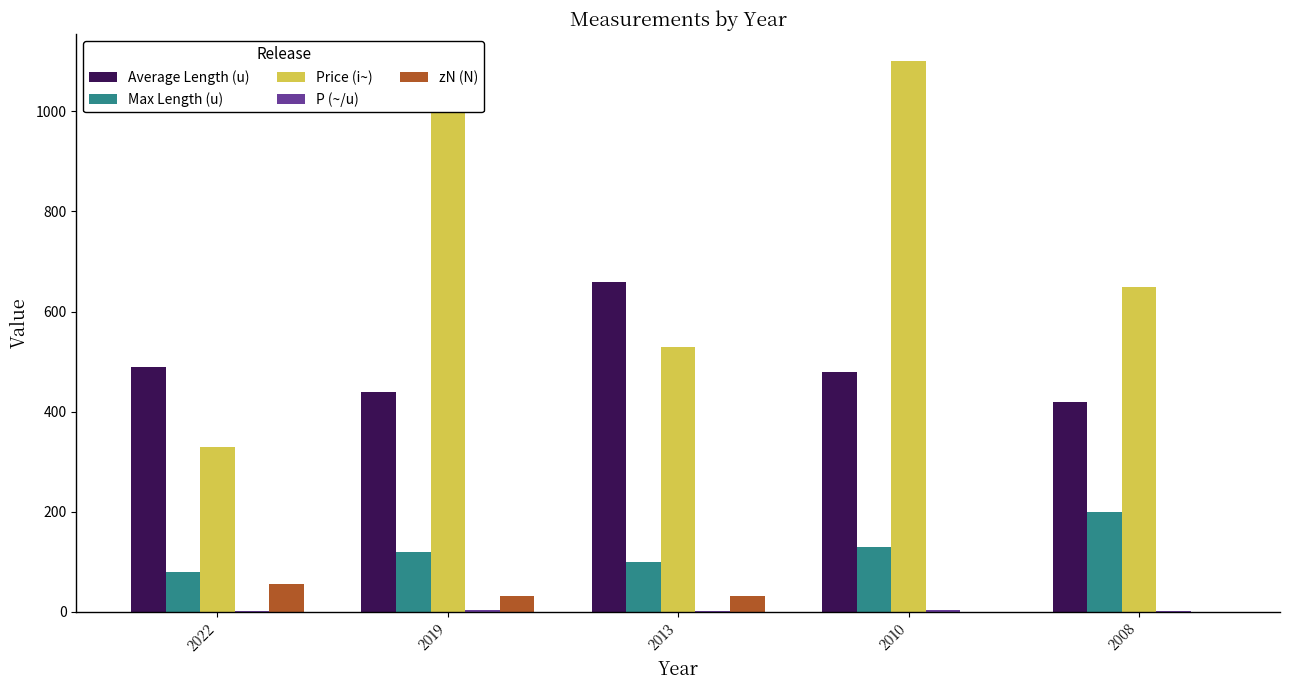

What is the maximum value for zN (N)?

56.0